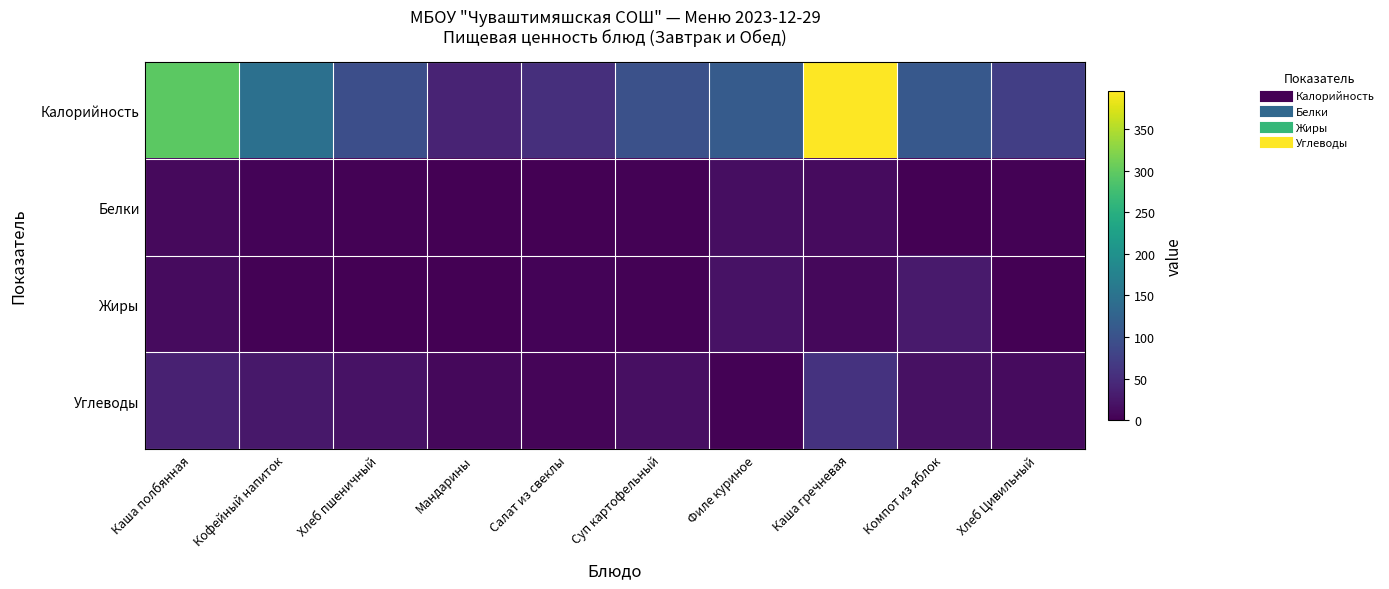

Which series changed the most between Мандарины and Салат из свеклы?

Калорийность